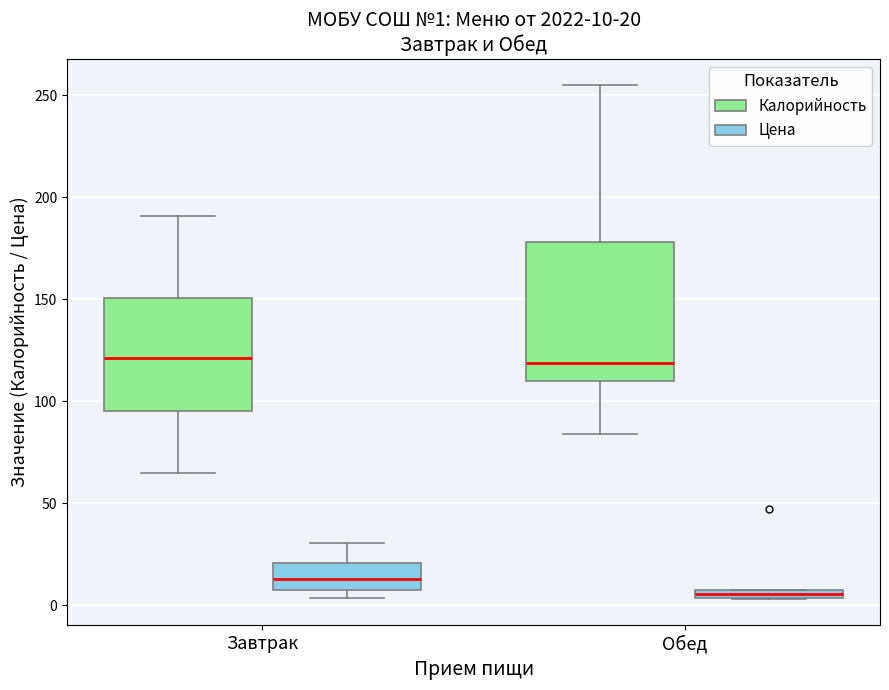

Which box's median line is the lowest?

Обед (Цена)